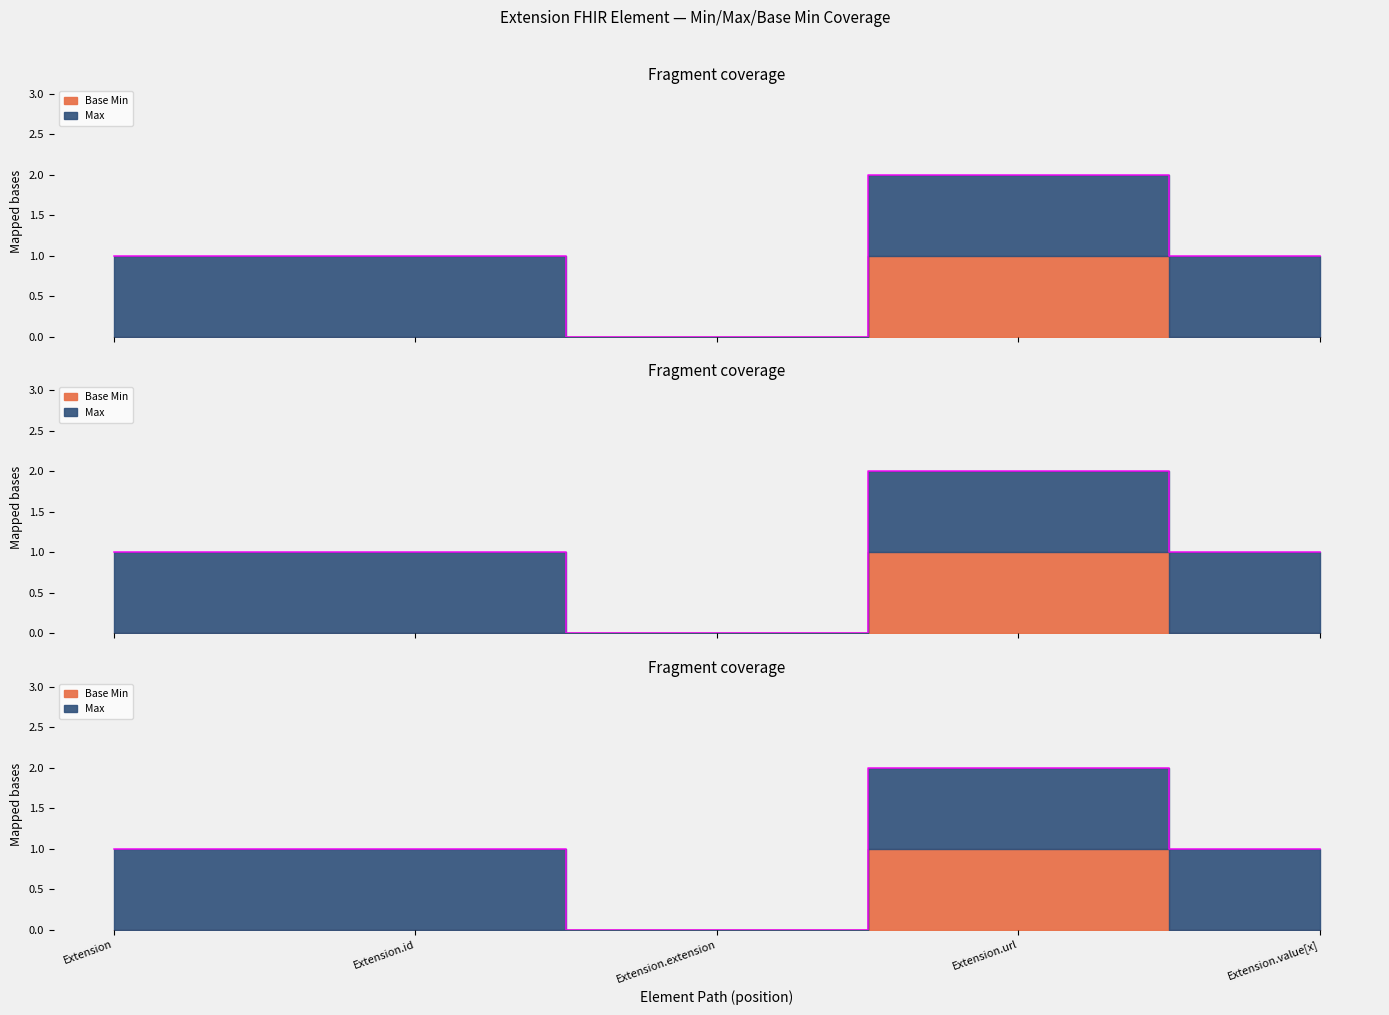

What is the label of the 2nd point from the left?

Extension.id